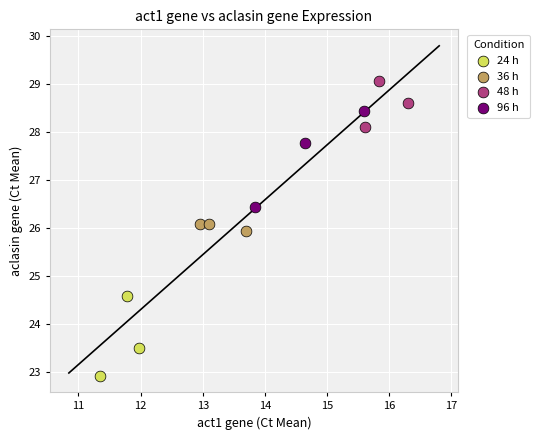

Which series has the widest spread of Y values?

96 h